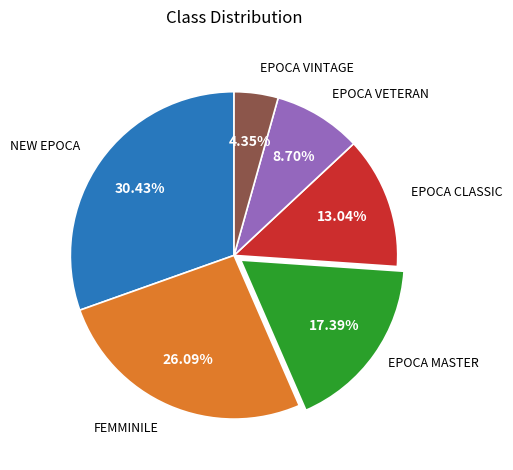

Is there a majority slice in this chart?

No